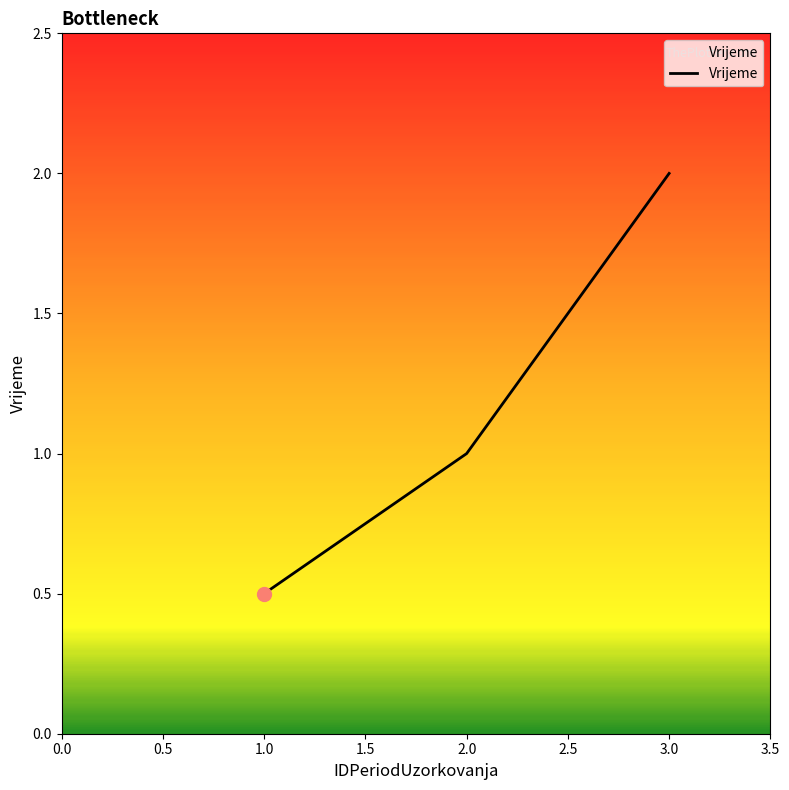

What position from the left is 1.0?

1